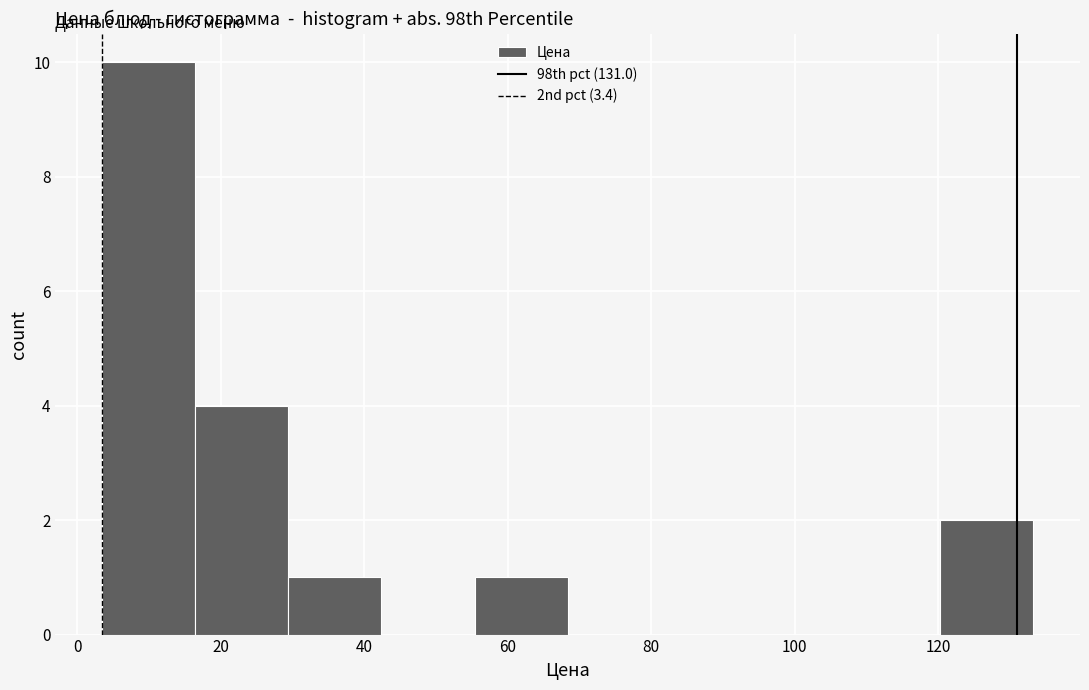

Reading left to right, transcribe this chart: for each bar, give the range it covers on the x-axis and its height. Neither the bar edges nor the heights are printed on the chart, so give them approximately, as read against the axes.

4 to 16: 10
16 to 30: 4
30 to 42: 1
42 to 56: 0
56 to 68: 1
68 to 82: 0
82 to 94: 0
94 to 108: 0
108 to 120: 0
120 to 134: 2